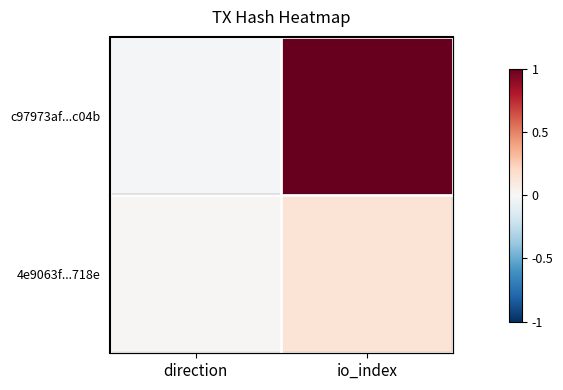

Reading right to left, transcribe all the data shown in this chart.

c97973af...c04b: io_index=1.0	direction=-0.0
4e9063f...718e: io_index=0.1	direction=0.0